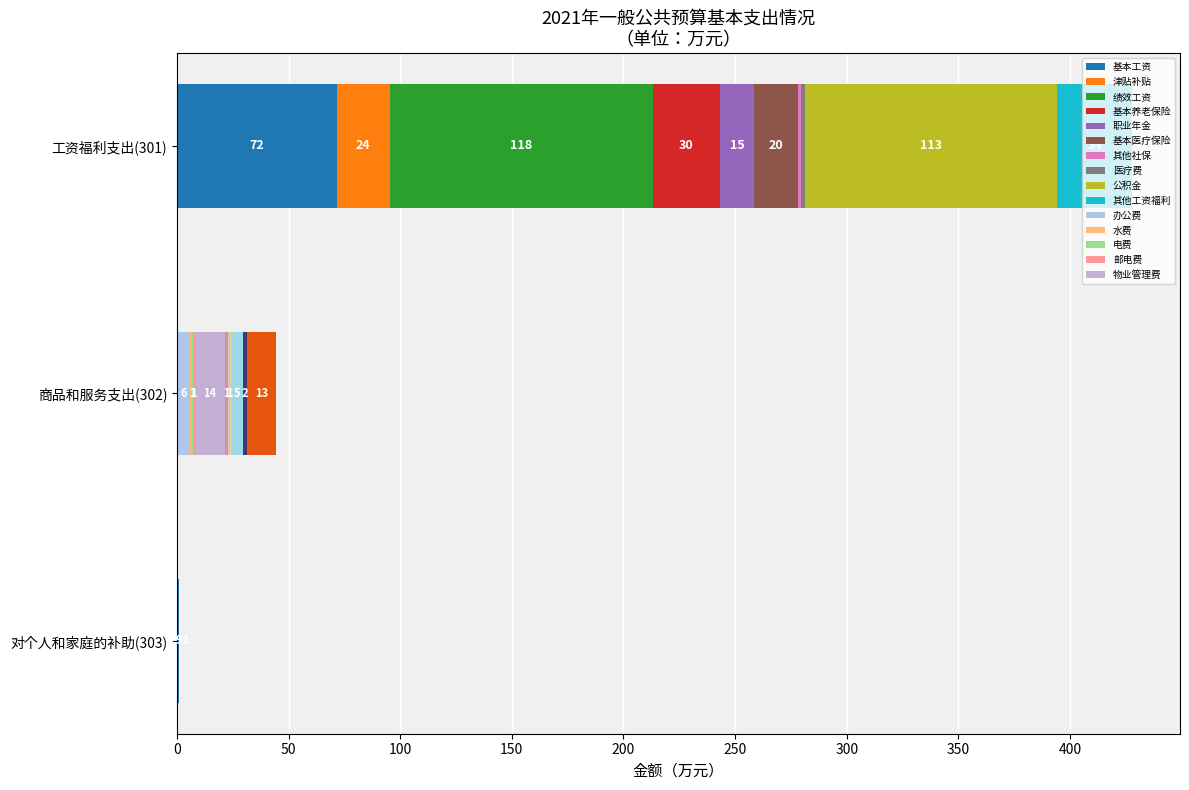

At which label is 工资福利支出 closest to 213?

对个人和家庭的补助(303)